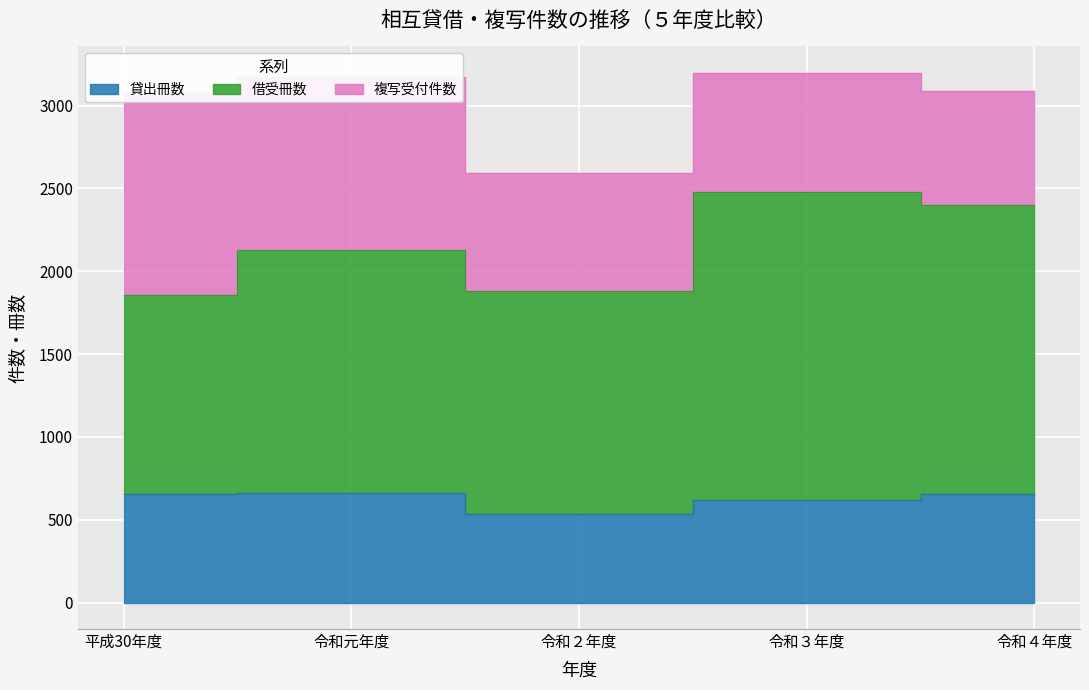

True or false: 貸出冊数 has a value of 532 at 令和２年度.

True